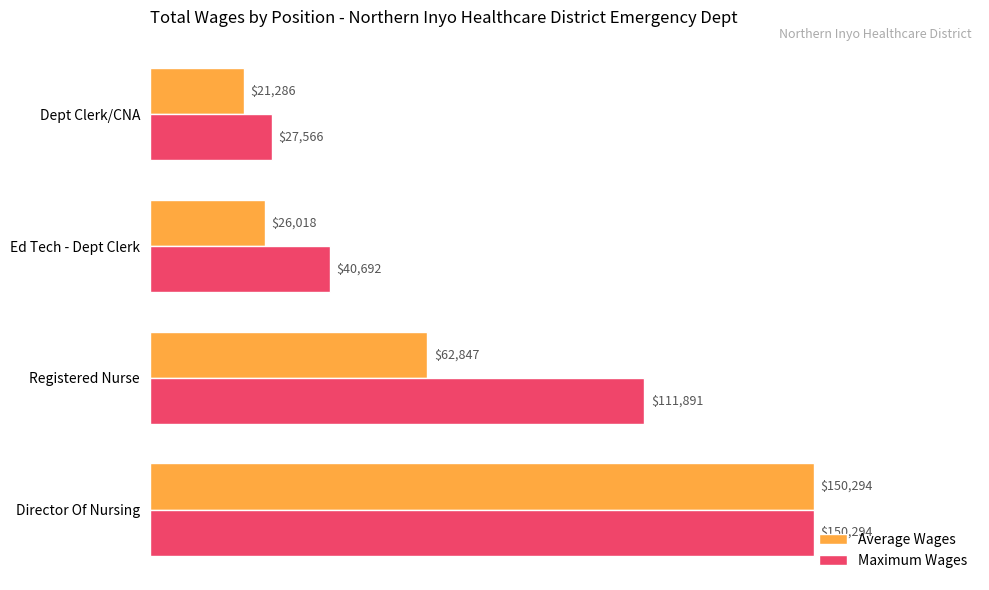

Which series has the largest range (max minus min)?

Average Wages